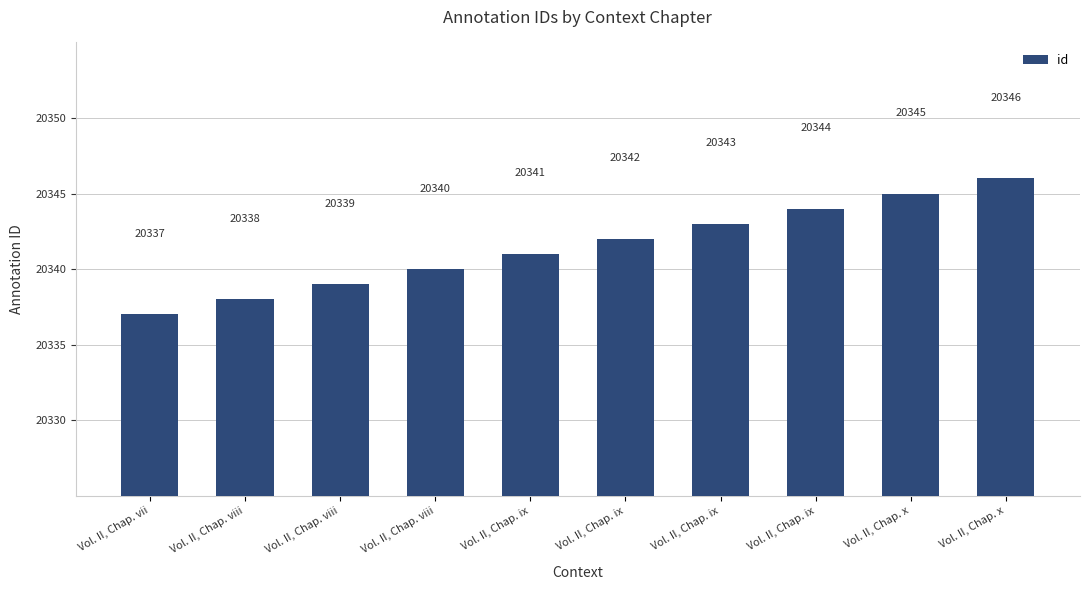

Reading right to left, extract all data points from this chart.

20346	20345	20344	20343	20342	20341	20340	20339	20338	20337